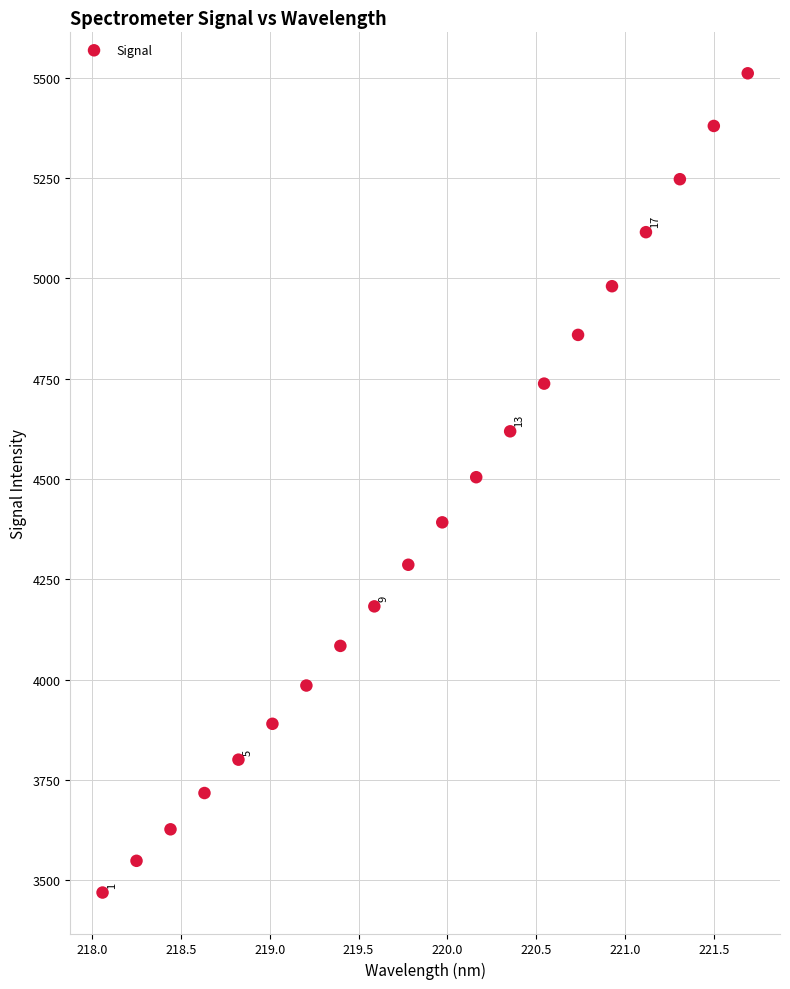

What is the range of X values (max minus min)?

3.6